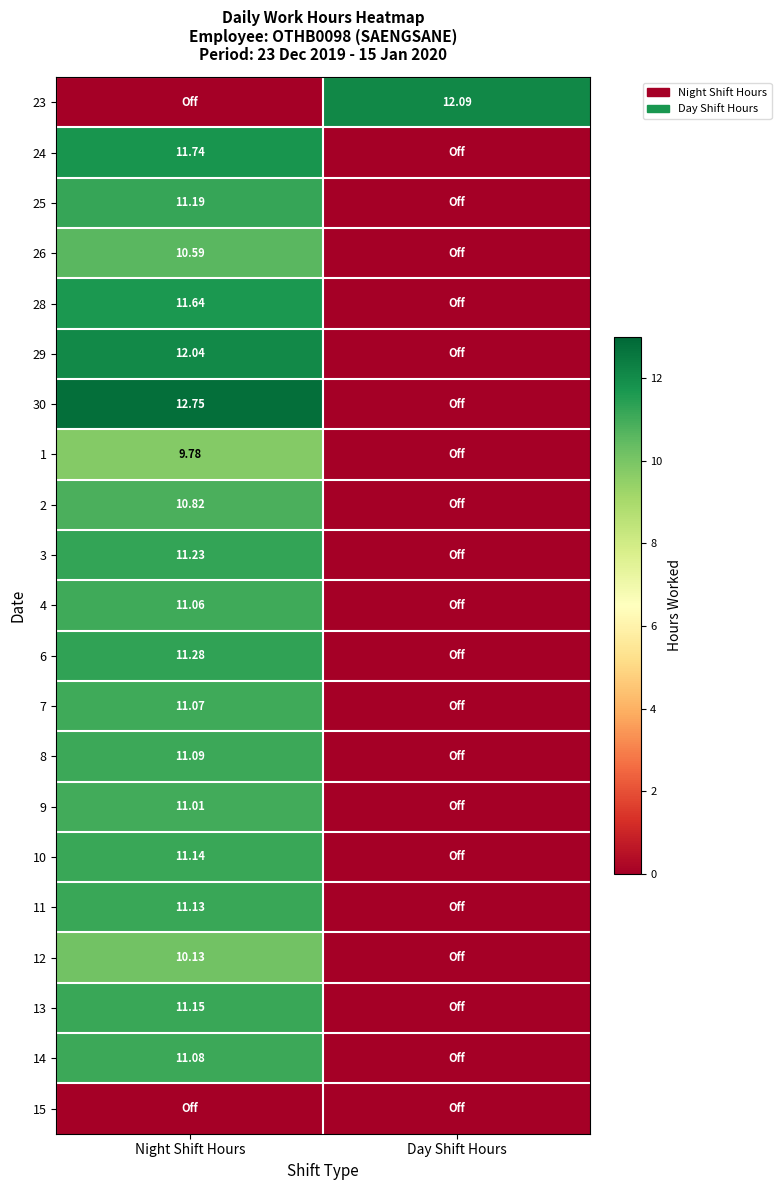

Which series has the largest total across all categories?

30